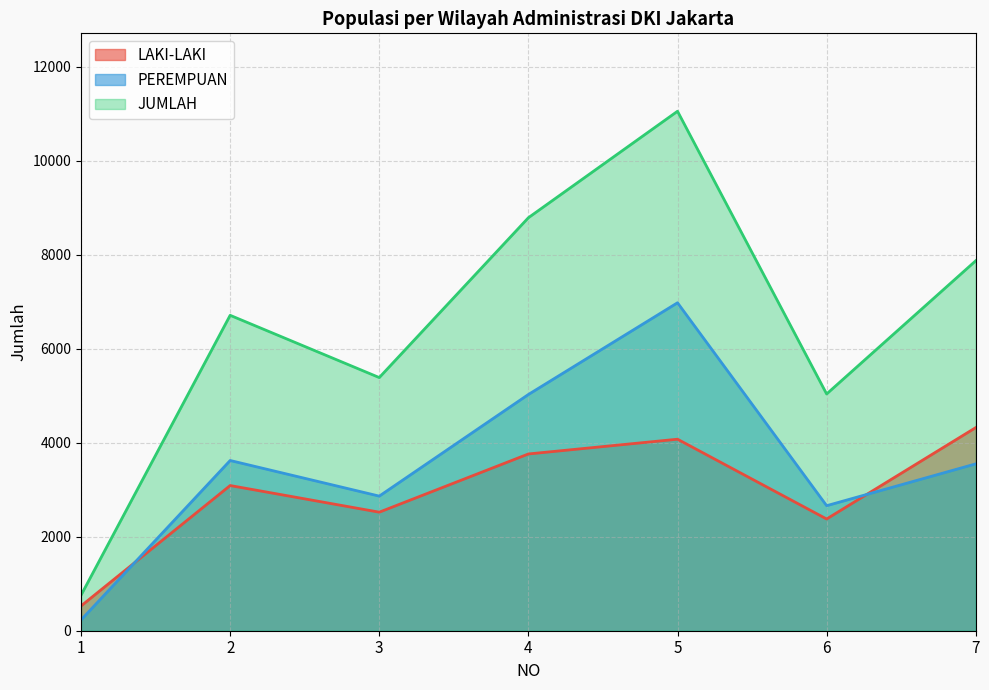

At which label is PEREMPUAN closest to 3604?

2